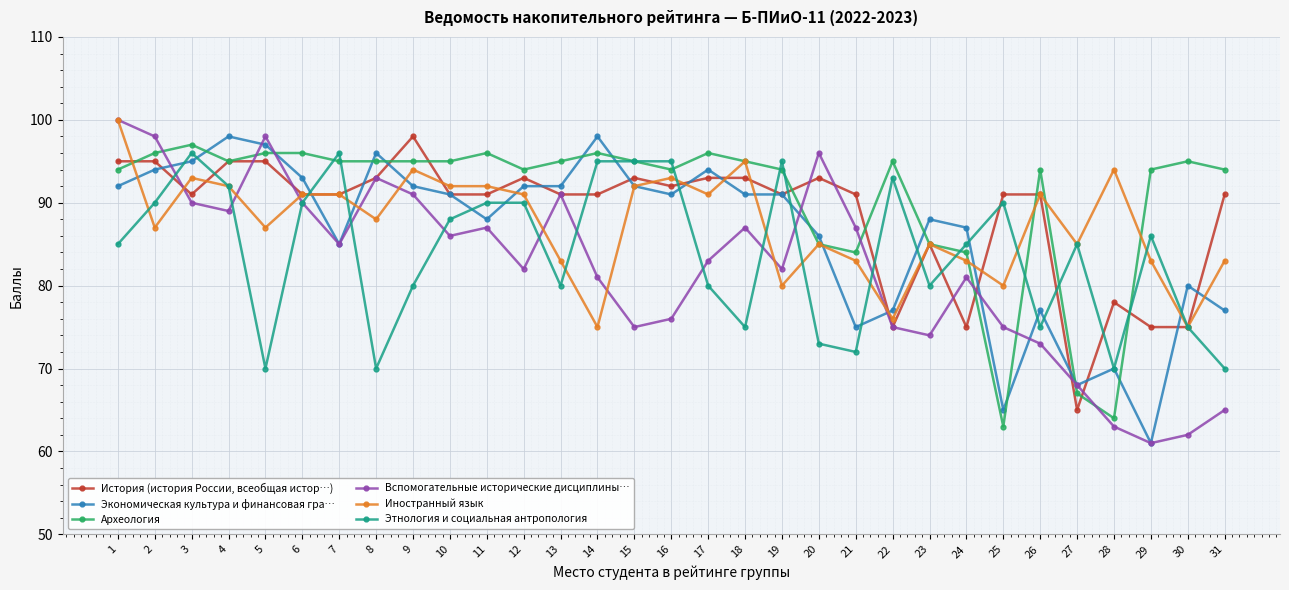

Between which two adjacent categories do Археология and Экономическая культура и финансовая гра… first intersect?

3 and 4